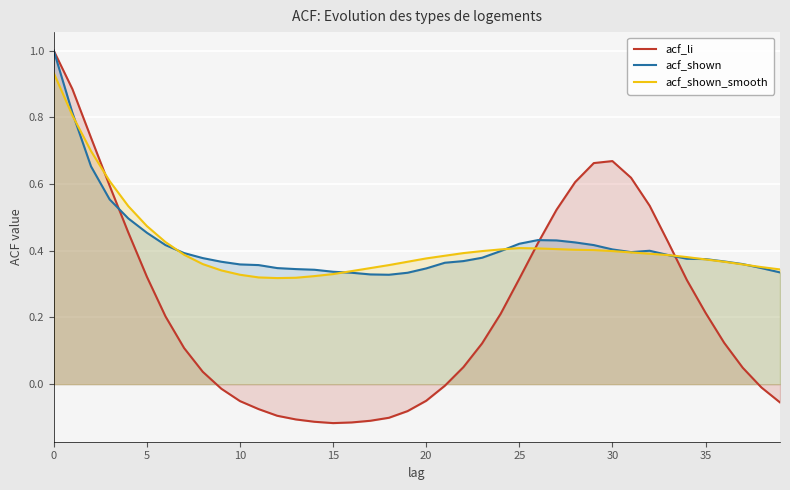

What is the value of the acf_li point at the 35th from the left?

0.3